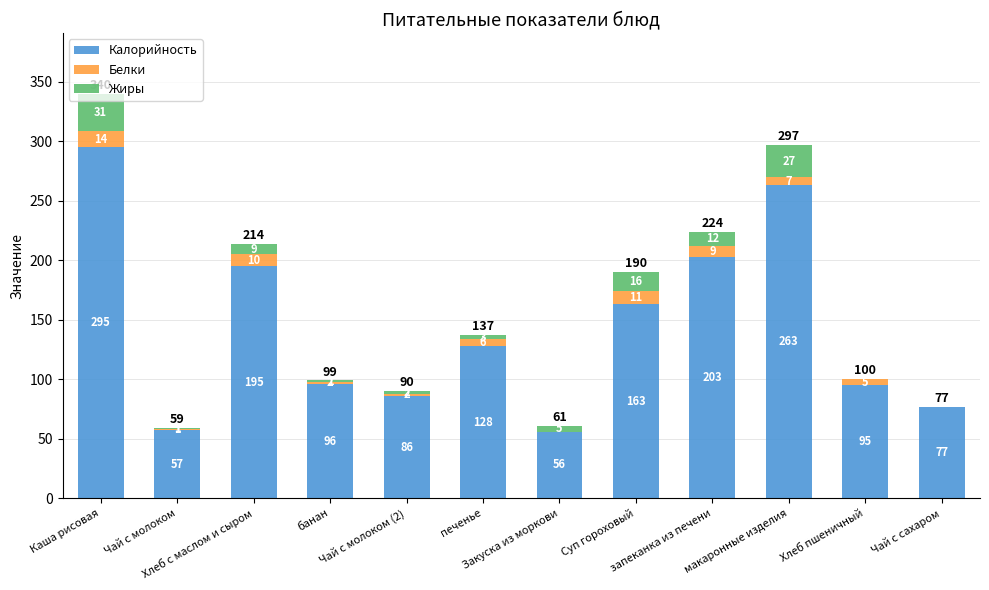

Are the bars grouped side by side (vs. stacked)?

No